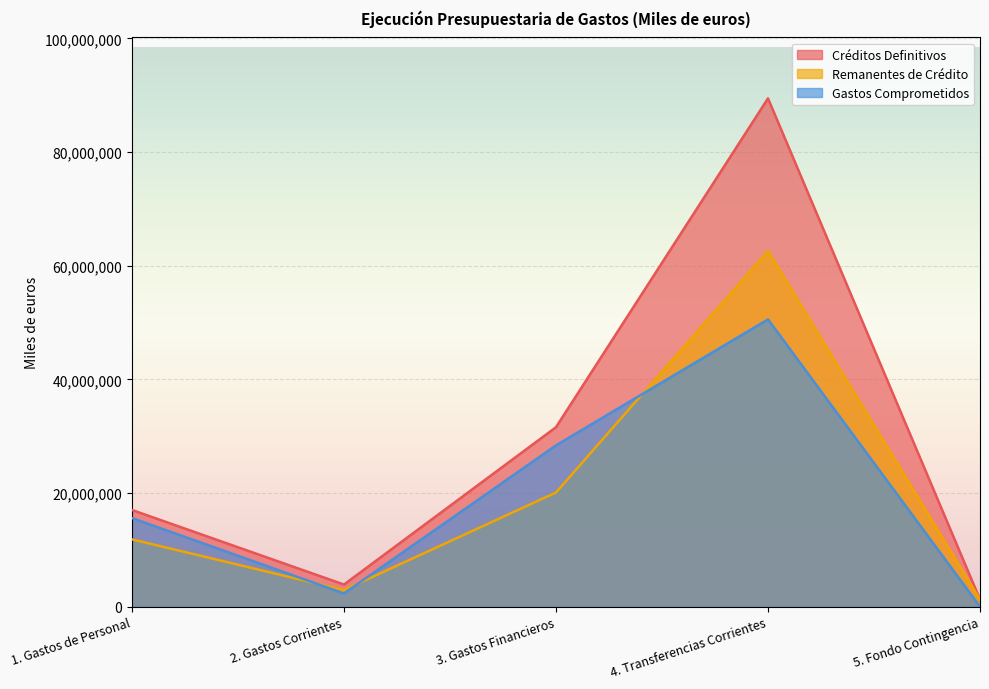

Count the number of data series in this chart.

3